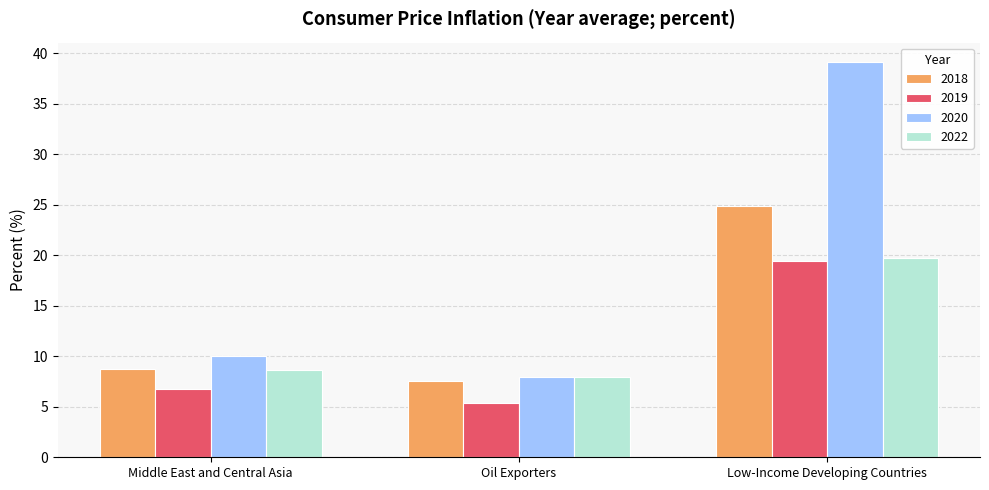

At which label is 2020 closest to 23?

Middle East and Central Asia